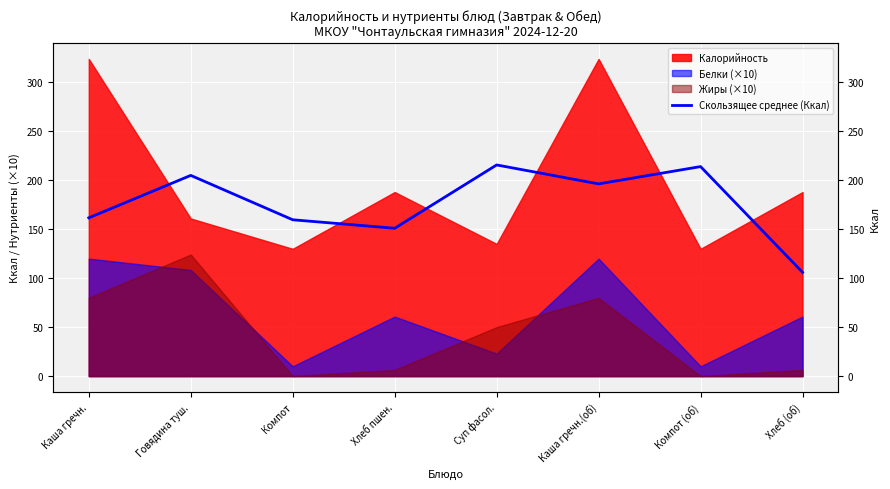

Reading right to left, extract all data points from this chart.

106.0	214.0	196.3	215.7	151.0	159.7	205.0	161.7